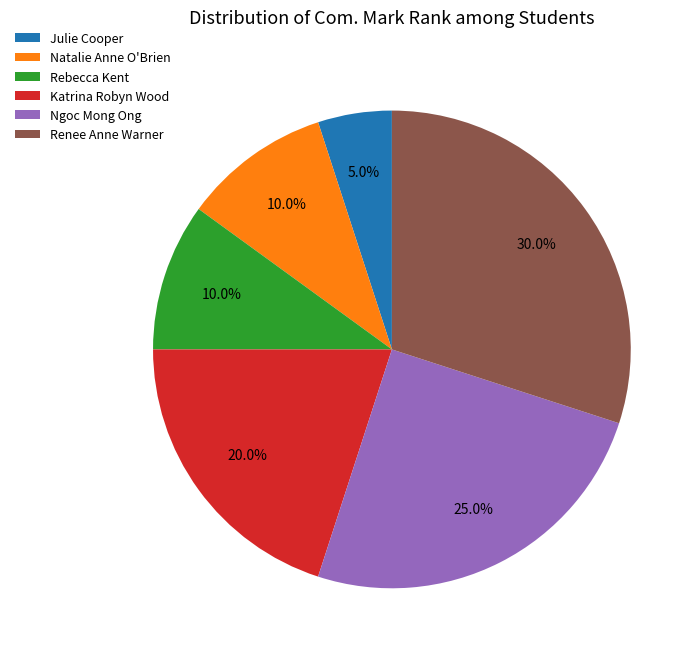

Between Katrina Robyn Wood and Ngoc Mong Ong, which is larger?

Ngoc Mong Ong